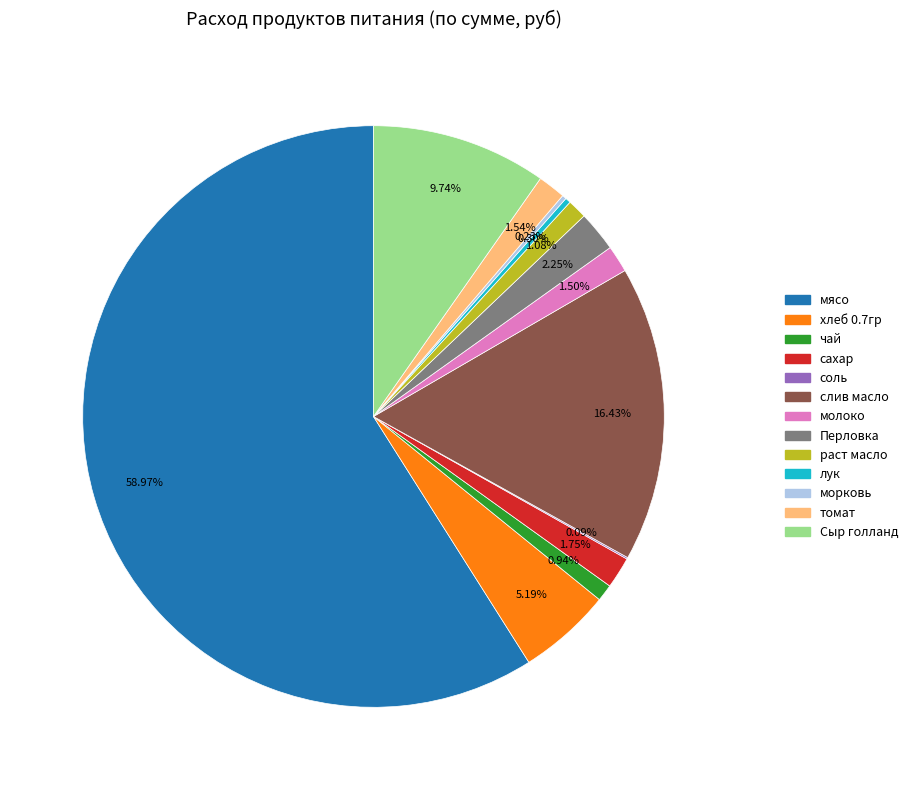

Is the sum of томат and мясо greater than half?

Yes